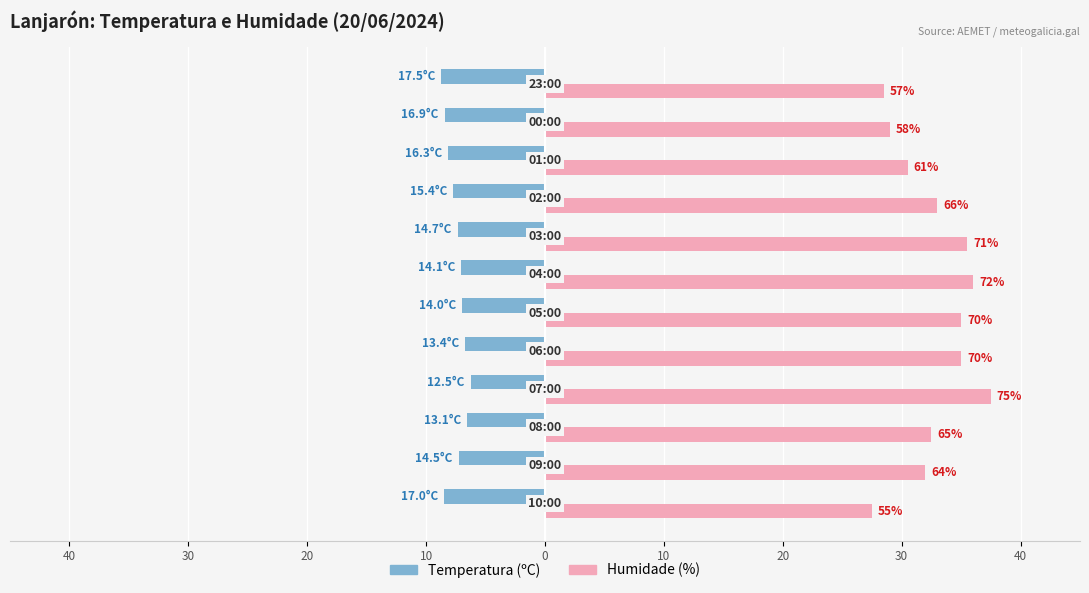

What are all the series names shown in the legend?

Temperatura (ºC), Humidade (%)